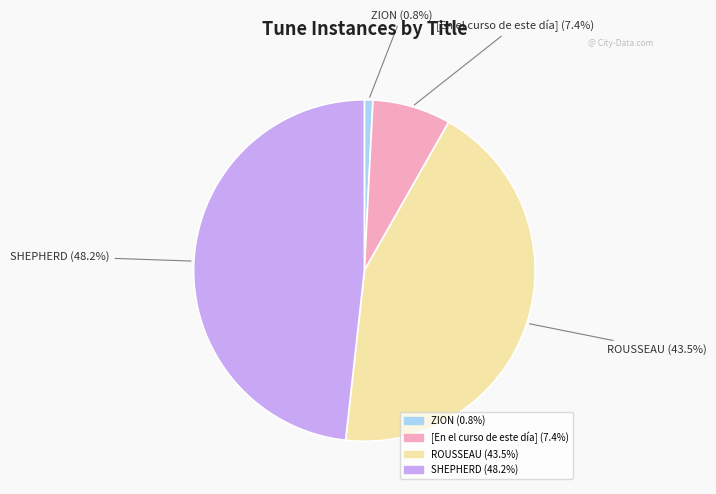

The ROUSSEAU slice represents 31% of the pie. True or false?

False